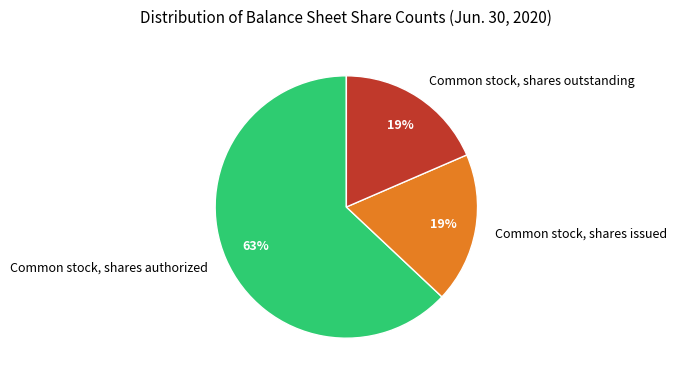

To the nearest percent, what percentage of the pie is Common stock, shares outstanding?

19%